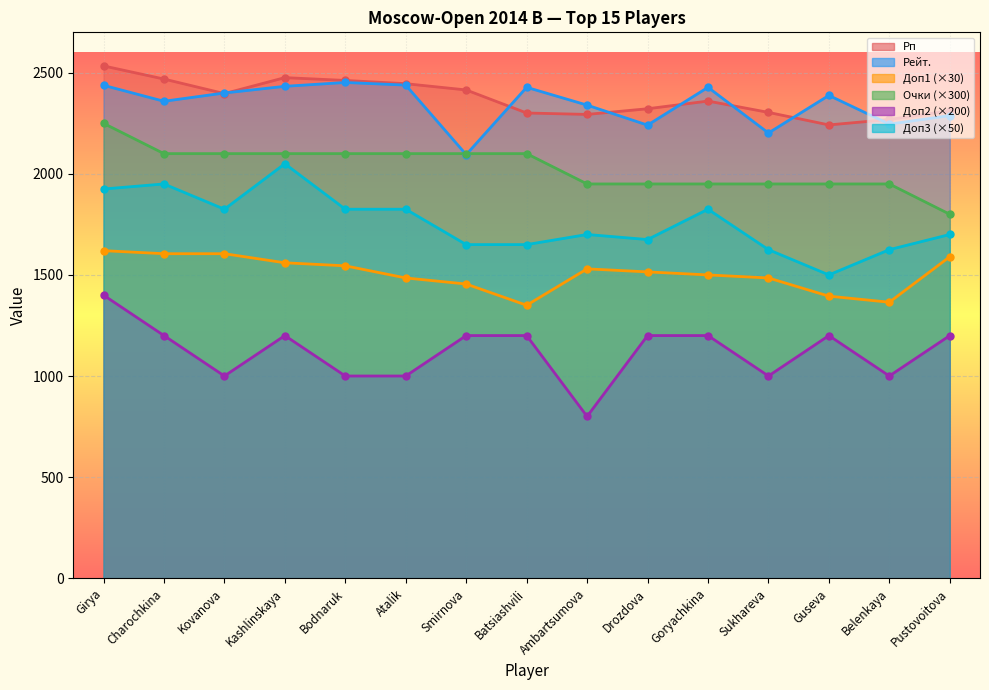

How many lines are shown in the chart?

6